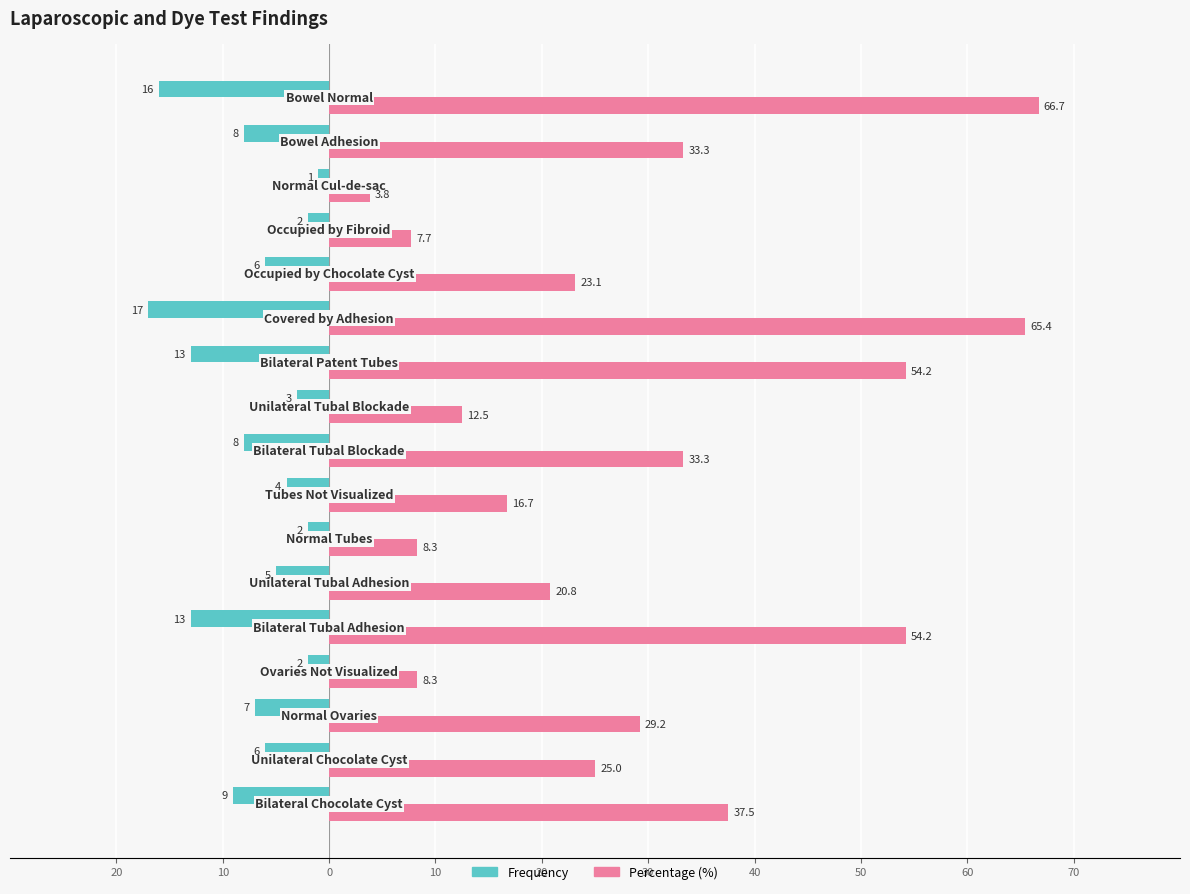

What are all the series names shown in the legend?

Frequency, Percentage (%)